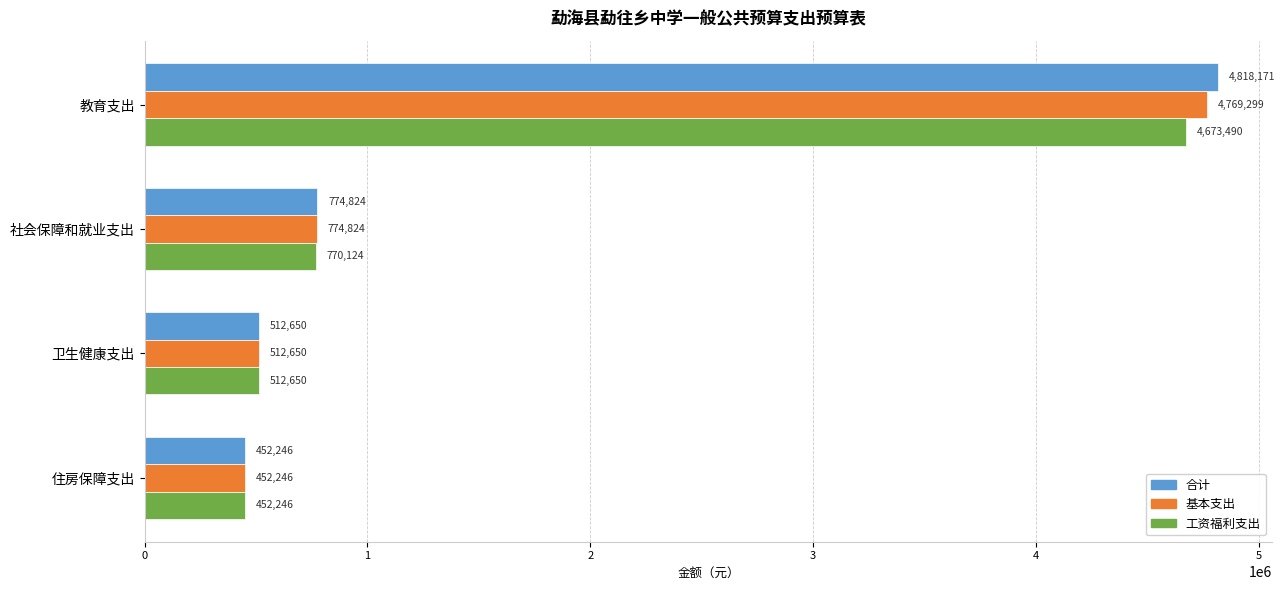

Which category has the lowest value in the 合计 series?

住房保障支出